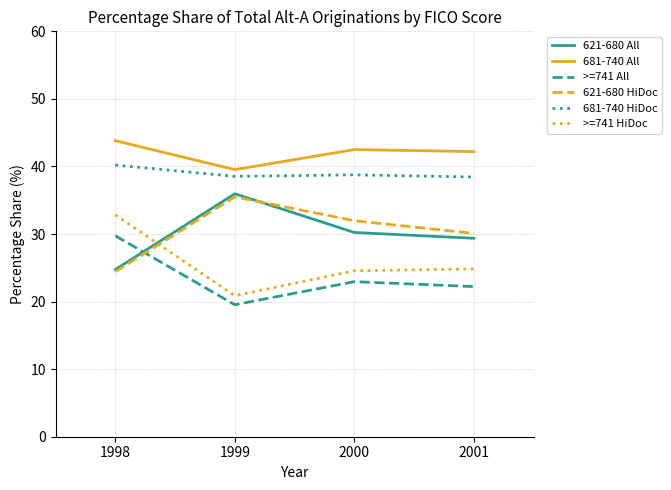

What is the approximate value of >=741 HiDoc at 2001?

24.8